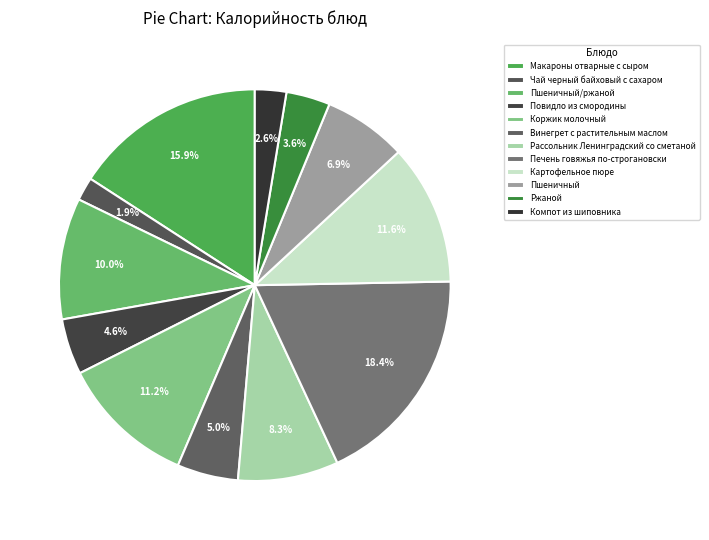

Count the number of slices in the pie.

12